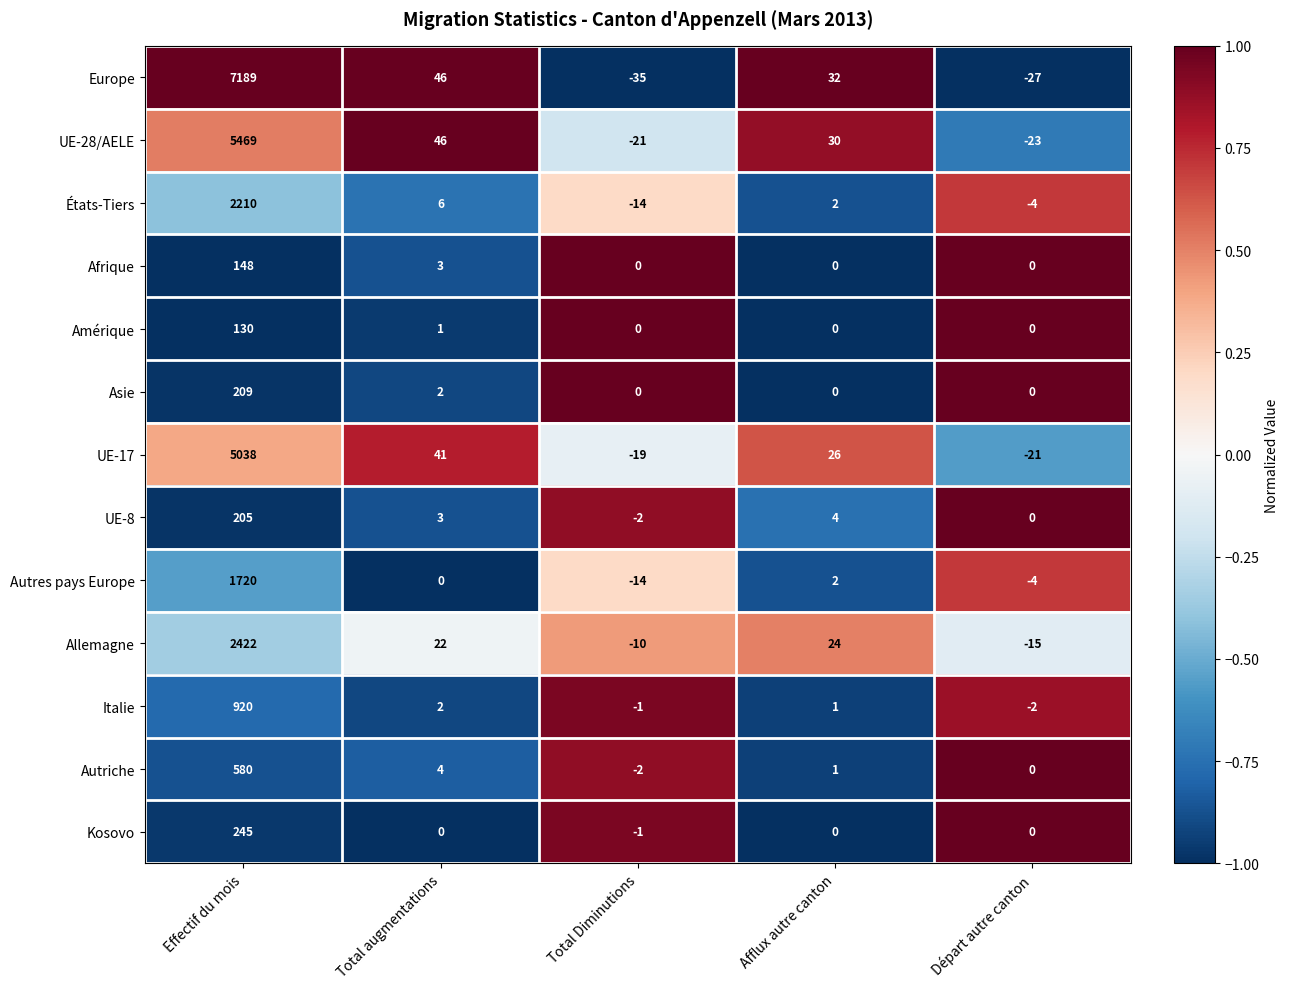

What is the total value across all series at Total augmentations?

176